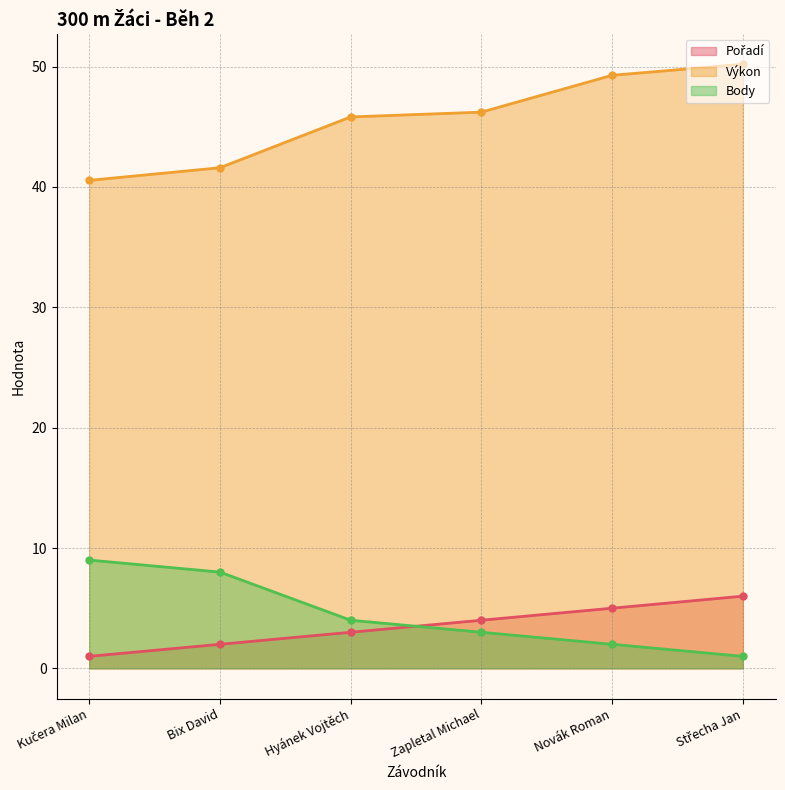

Which series has the largest total across all categories?

Výkon